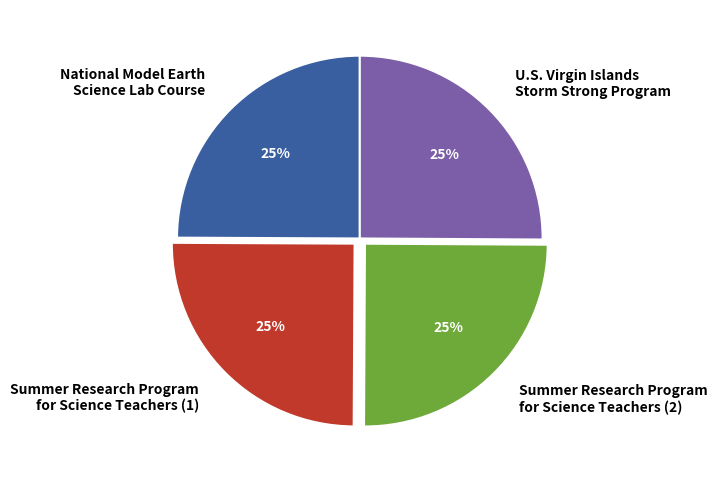

What is the ratio of the value at Summer Research Program for Science Teachers (1) to the value at Summer Research Program for Science Teachers (2)?

1.0